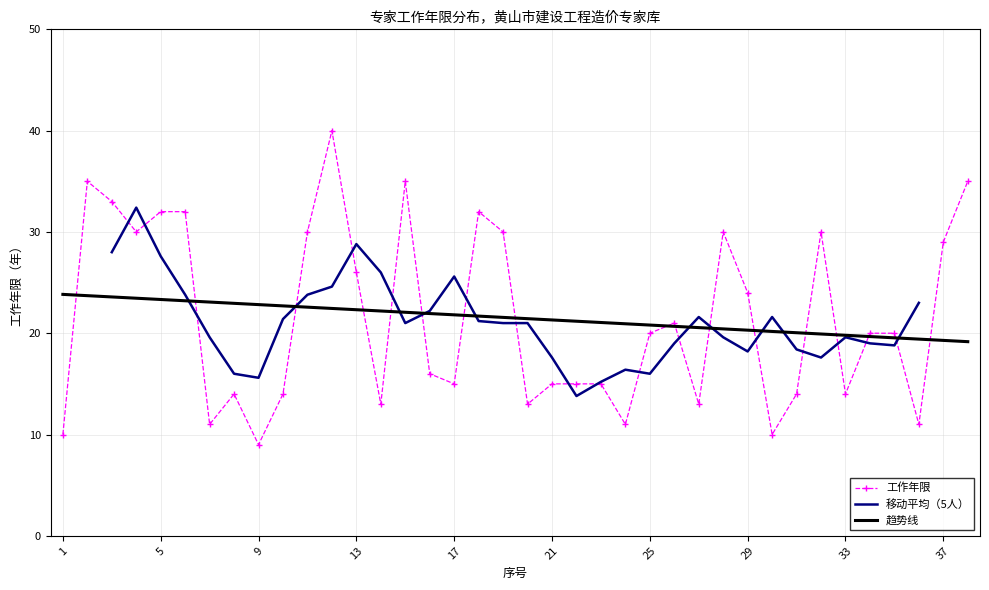

True or false: the data shows 14 at 10.

True